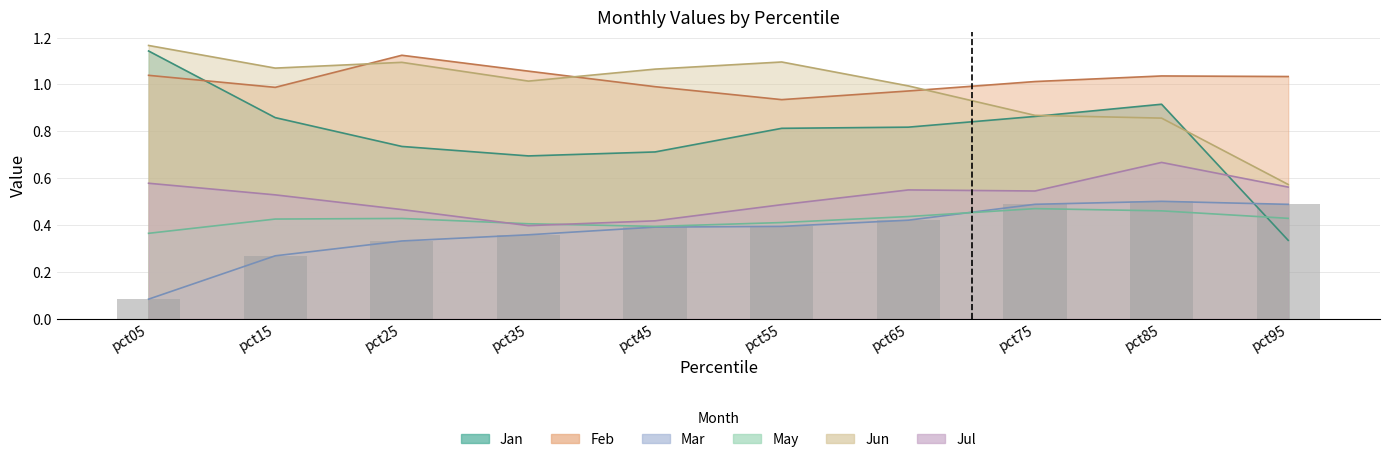

Reading left to right, list all the values displayed in this chart.

Jan: pct05=1.1	pct15=0.9	pct25=0.7	pct35=0.7	pct45=0.7	pct55=0.8	pct65=0.8	pct75=0.9	pct85=0.9	pct95=0.3
Feb: pct05=1.0	pct15=1.0	pct25=1.1	pct35=1.1	pct45=1.0	pct55=0.9	pct65=1.0	pct75=1.0	pct85=1.0	pct95=1.0
Mar: pct05=0.1	pct15=0.3	pct25=0.3	pct35=0.4	pct45=0.4	pct55=0.4	pct65=0.4	pct75=0.5	pct85=0.5	pct95=0.5
May: pct05=0.4	pct15=0.4	pct25=0.4	pct35=0.4	pct45=0.4	pct55=0.4	pct65=0.4	pct75=0.5	pct85=0.5	pct95=0.4
Jun: pct05=1.2	pct15=1.1	pct25=1.1	pct35=1.0	pct45=1.1	pct55=1.1	pct65=1.0	pct75=0.9	pct85=0.9	pct95=0.6
Jul: pct05=0.6	pct15=0.5	pct25=0.5	pct35=0.4	pct45=0.4	pct55=0.5	pct65=0.5	pct75=0.5	pct85=0.7	pct95=0.6